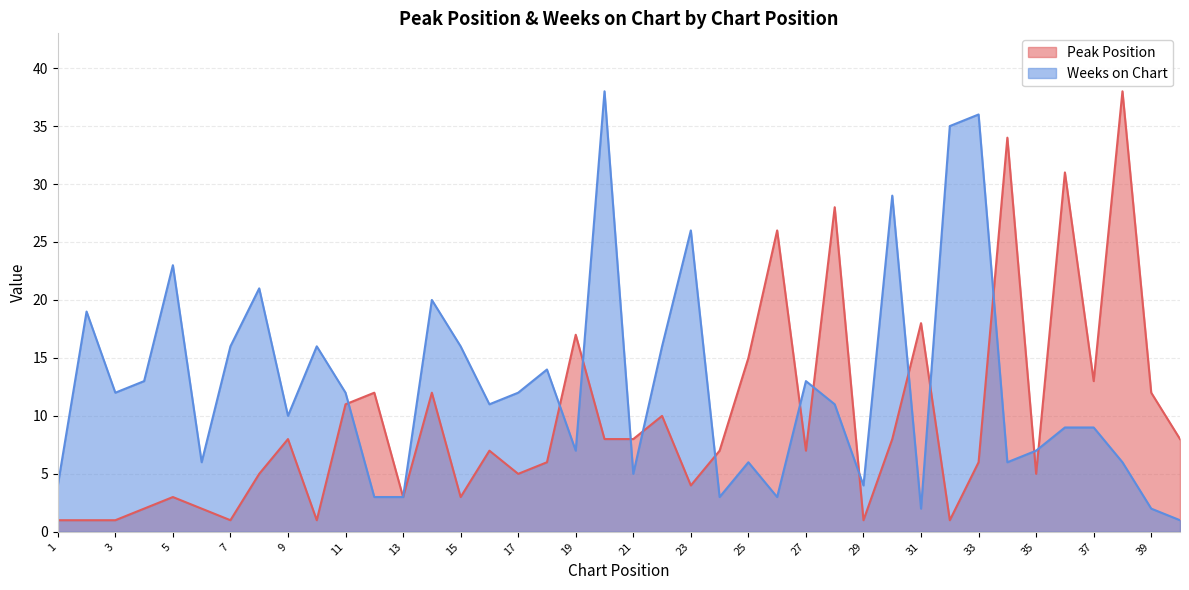

What are all the series names shown in the legend?

Peak Position, Weeks on Chart